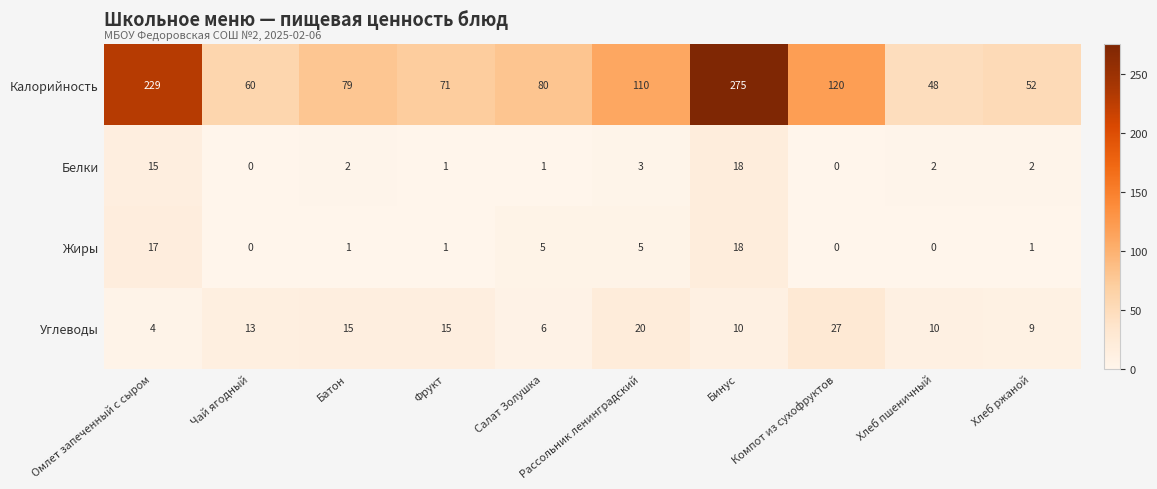

The value of Белки at Хлеб пшеничный is 2. True or false?

True